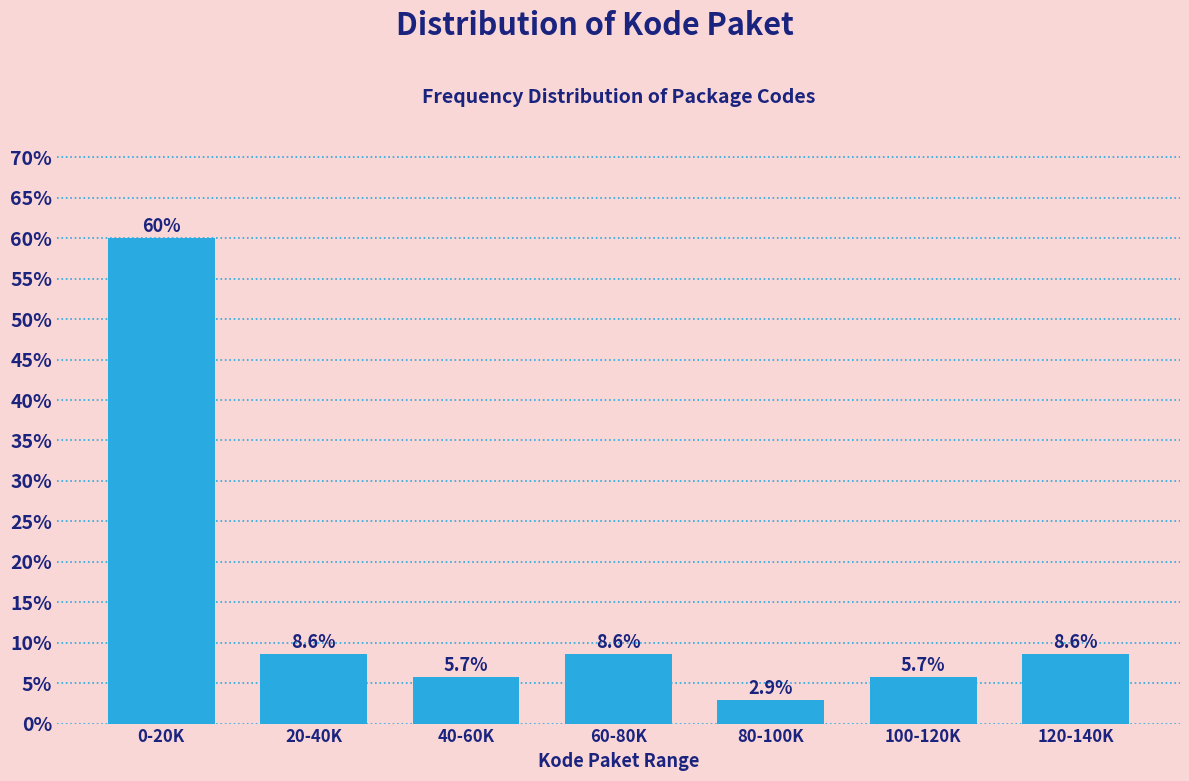

Reading left to right, extract all data points from this chart.

0-20K=60.0	20-40K=8.6	40-60K=5.7	60-80K=8.6	80-100K=2.9	100-120K=5.7	120-140K=8.6